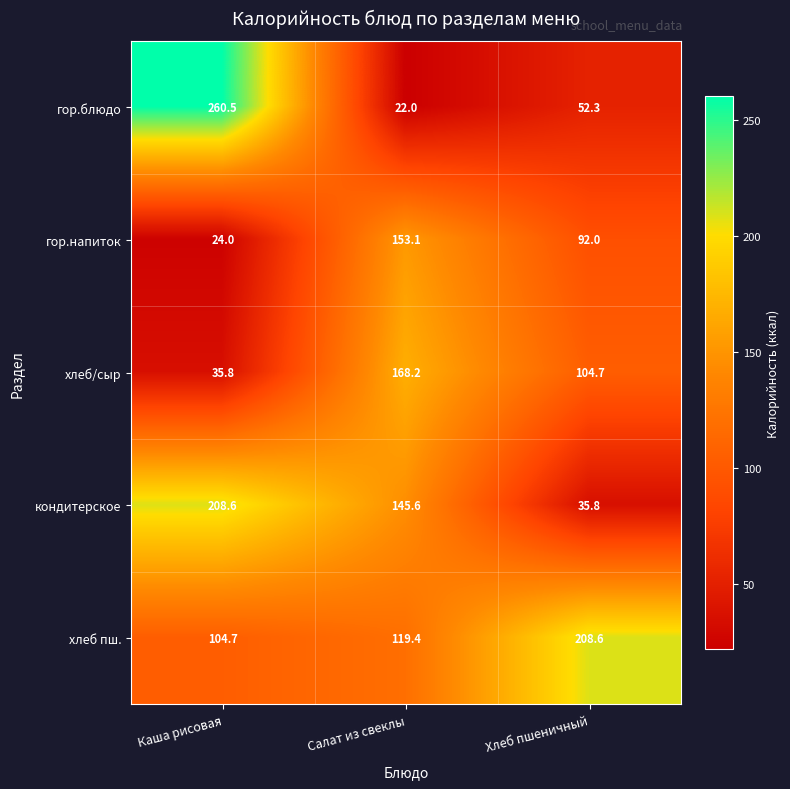

What is the difference between the maximum and minimum values in the хлеб/сыр series?

132.4